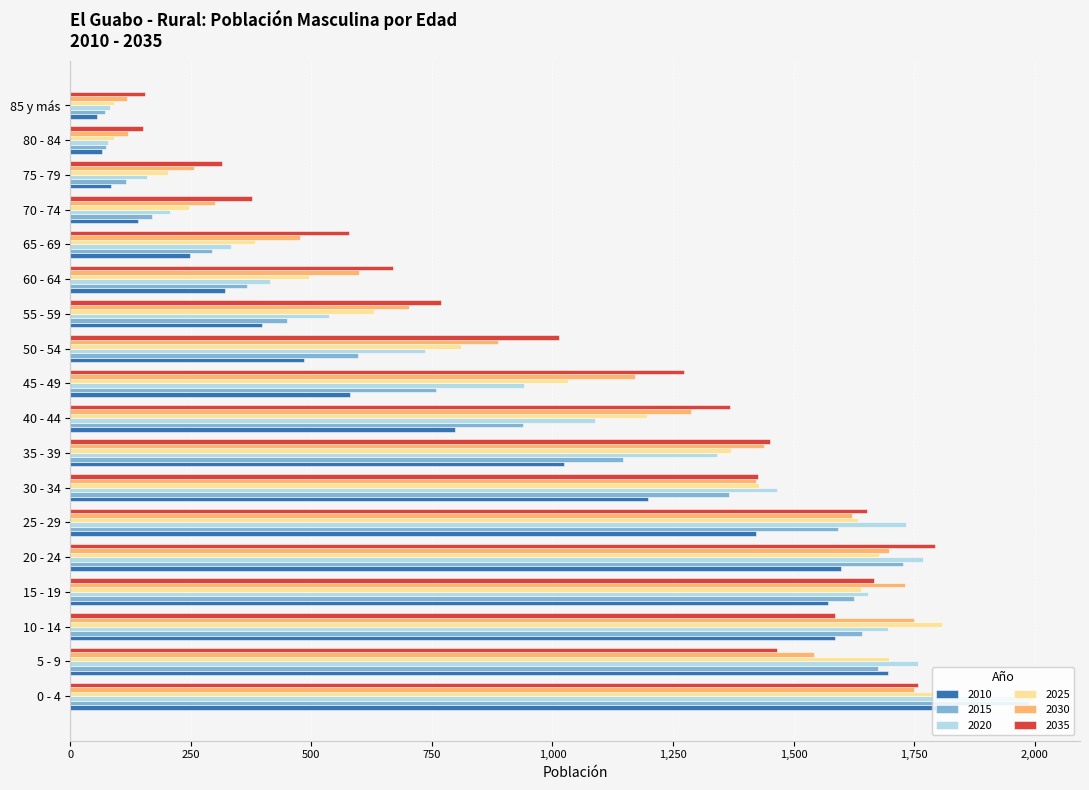

What is the lowest value of the 2025 series?

90